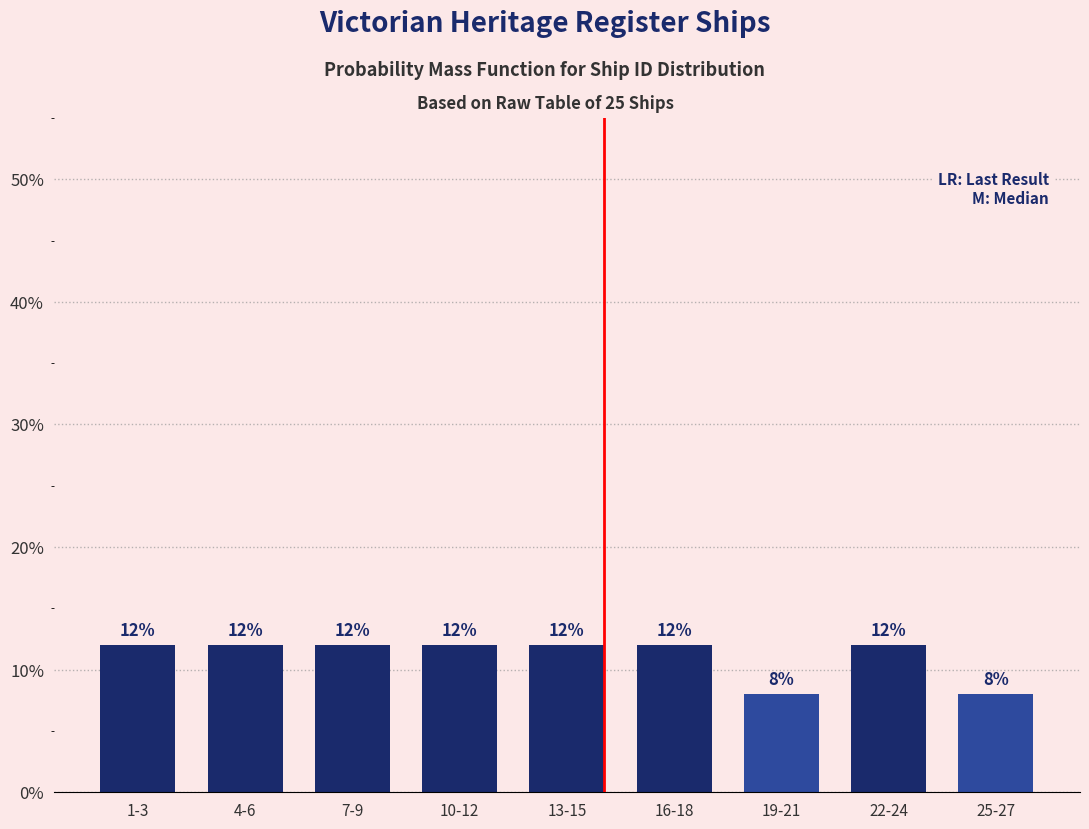

Reading left to right, list all the values displayed in this chart.

1-3=12	4-6=12	7-9=12	10-12=12	13-15=12	16-18=12	19-21=8	22-24=12	25-27=8